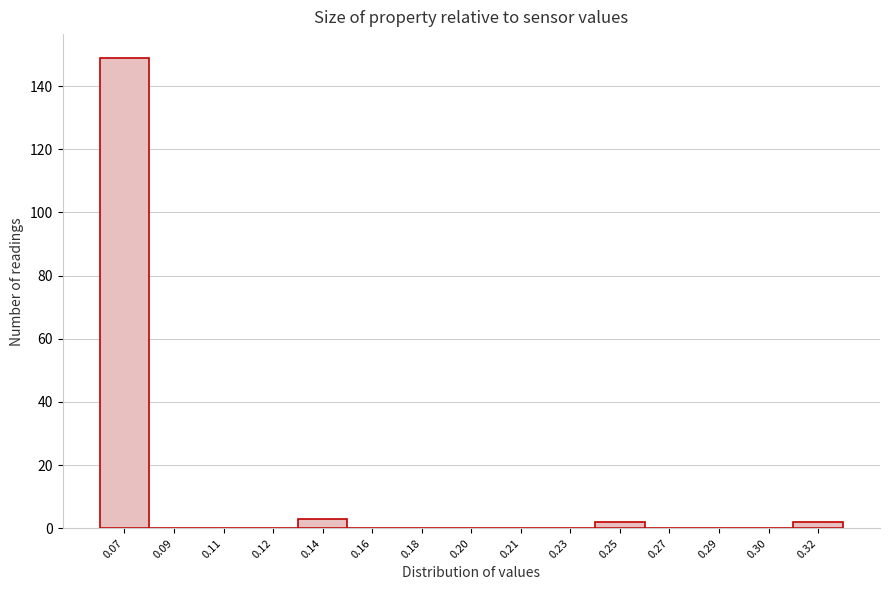

Reading left to right, extract all data points from this chart.

0.07=149	0.09=0	0.11=0	0.12=0	0.14=3	0.16=0	0.18=0	0.20=0	0.21=0	0.23=0	0.25=2	0.27=0	0.29=0	0.30=0	0.32=2